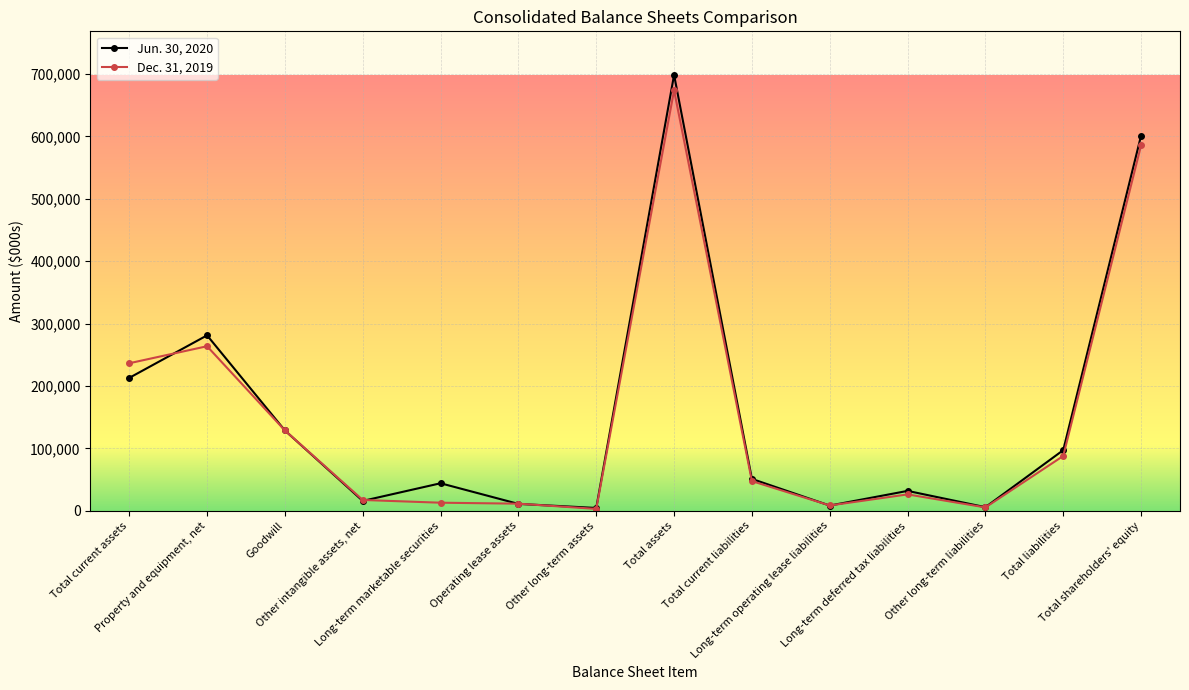

What is the sum of the Jun. 30, 2020 values at Total current liabilities and Total liabilities?

148299